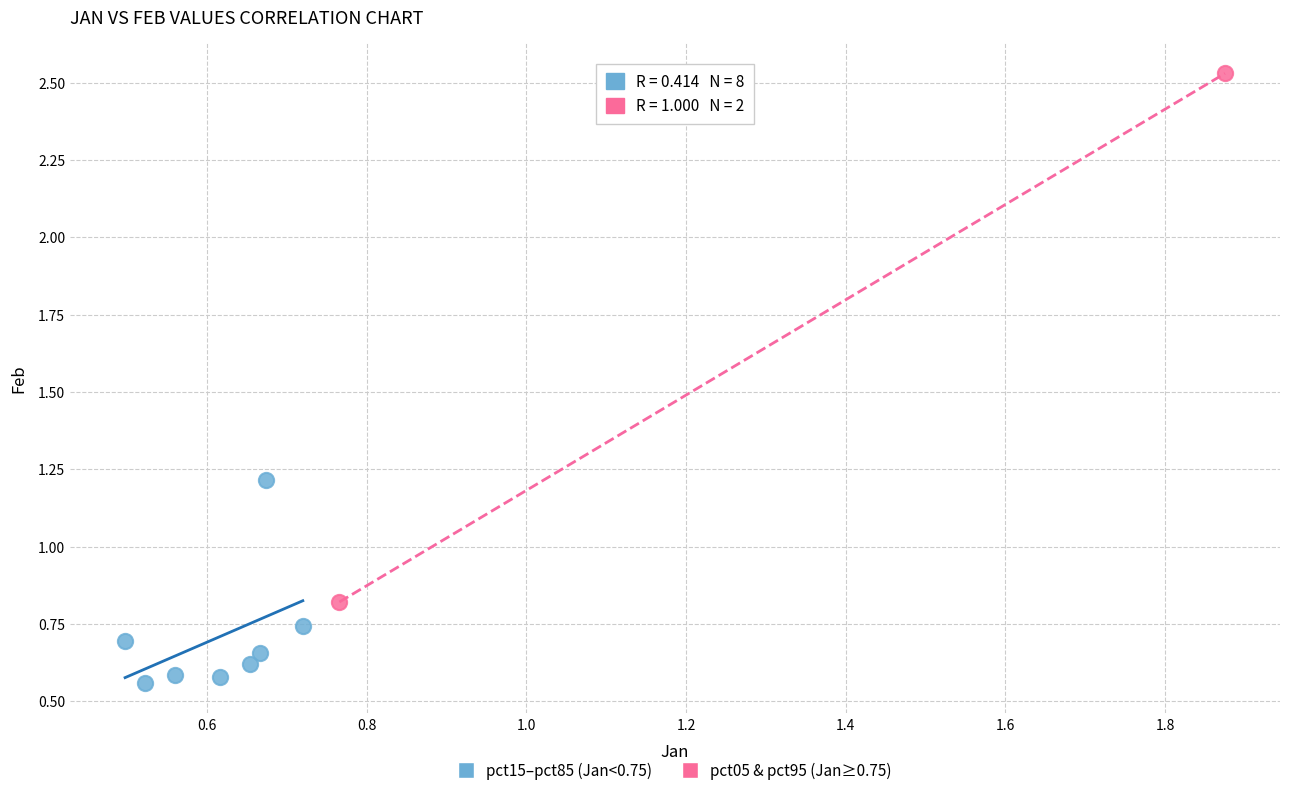

Which series reaches the minimum Y coordinate?

pct15–pct85 (Jan<0.75)